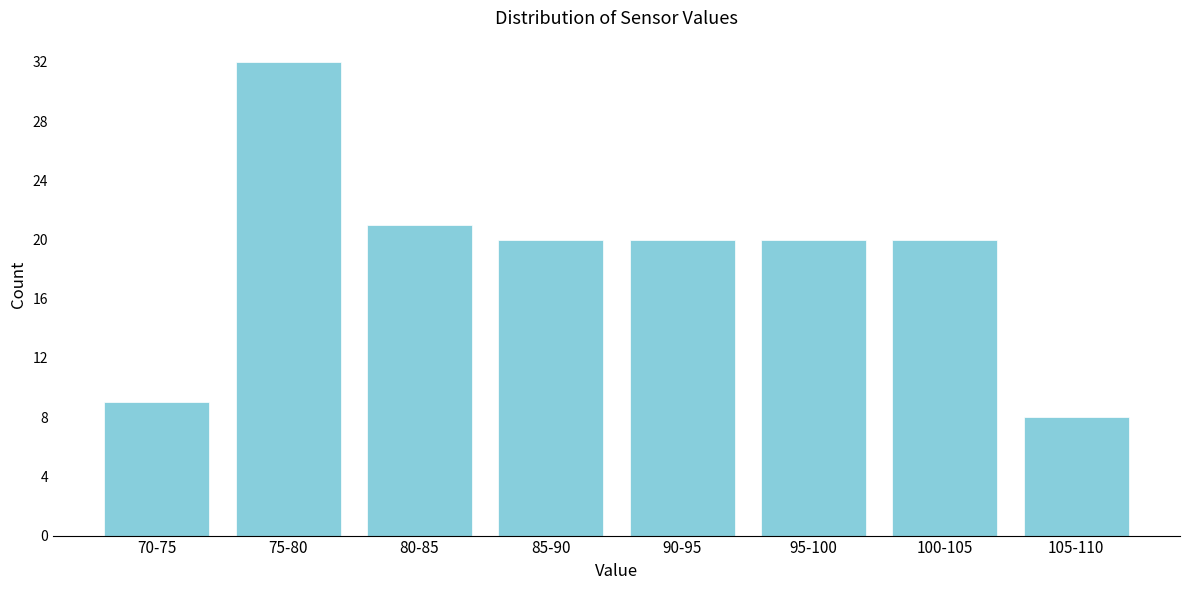

Reading left to right, transcribe all the data shown in this chart.

70-75=9	75-80=32	80-85=21	85-90=20	90-95=20	95-100=20	100-105=20	105-110=8